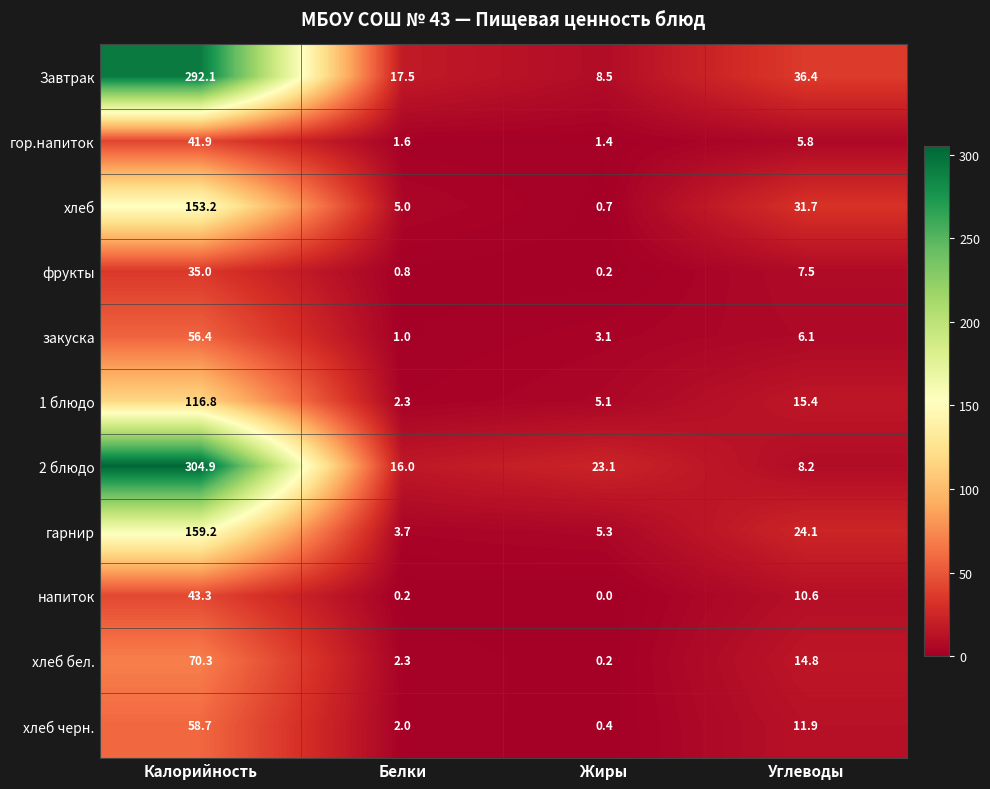

At Углеводы, list the series in order from largest to smallest.

Завтрак, хлеб, гарнир, 1 блюдо, хлеб бел., хлеб черн., напиток, 2 блюдо, фрукты, закуска, гор.напиток